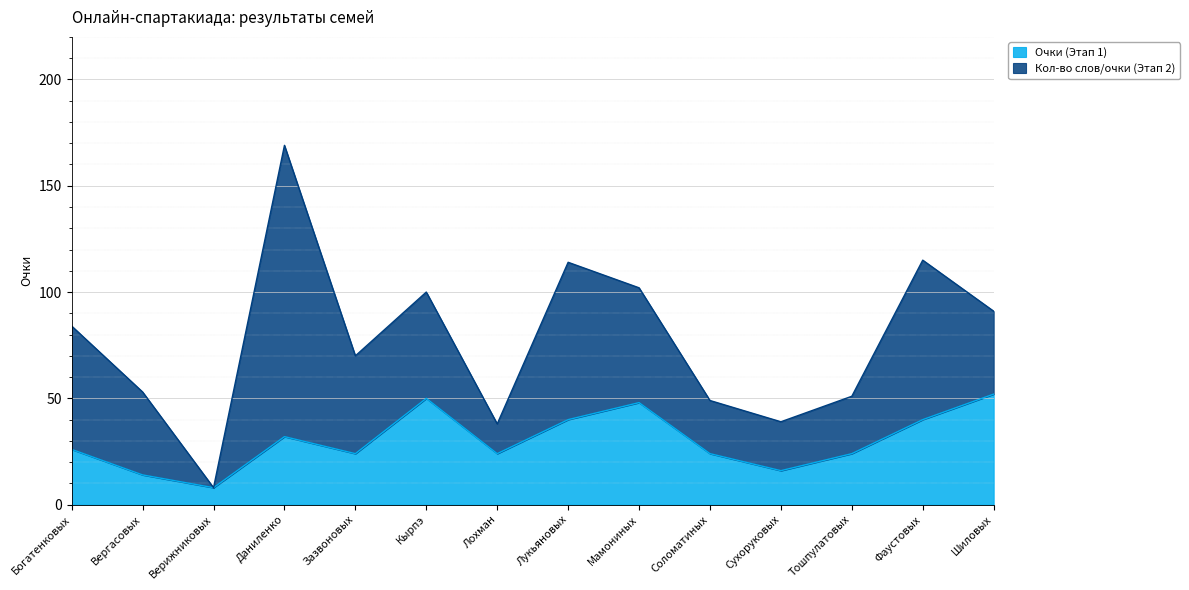

The value at Шиловых is 82. True or false?

False